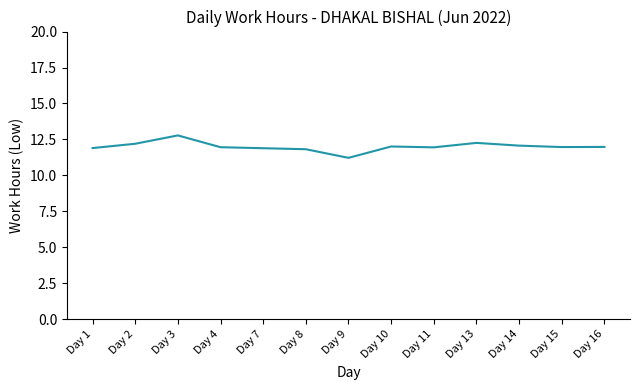

What is the difference between the values at Day 3 and Day 9?

1.6